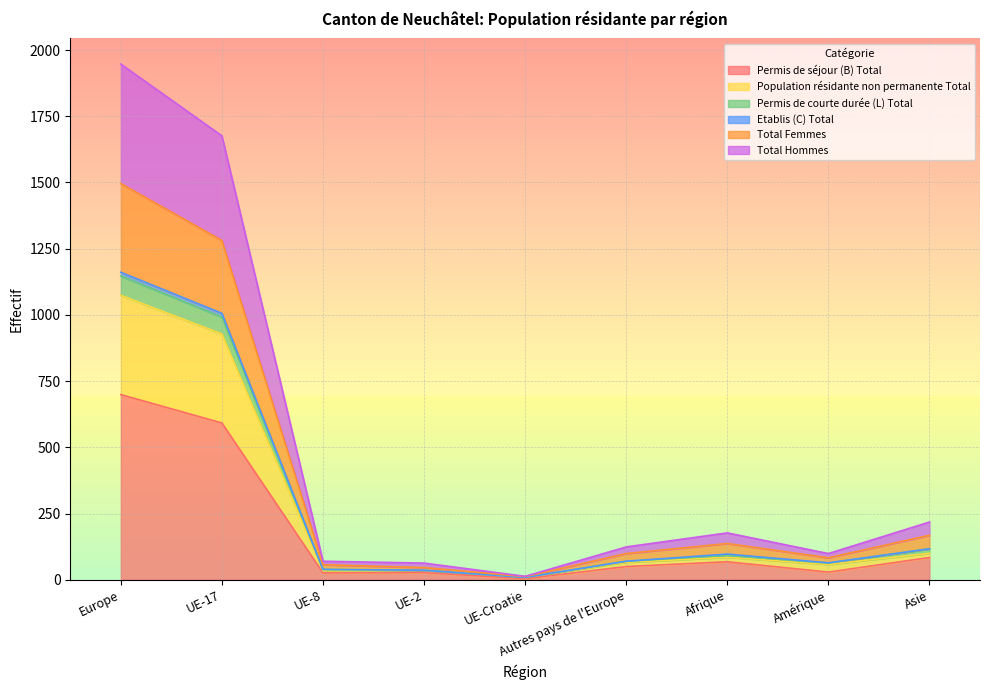

Which category has the highest value in the Permis de séjour (B) Total series?

Europe